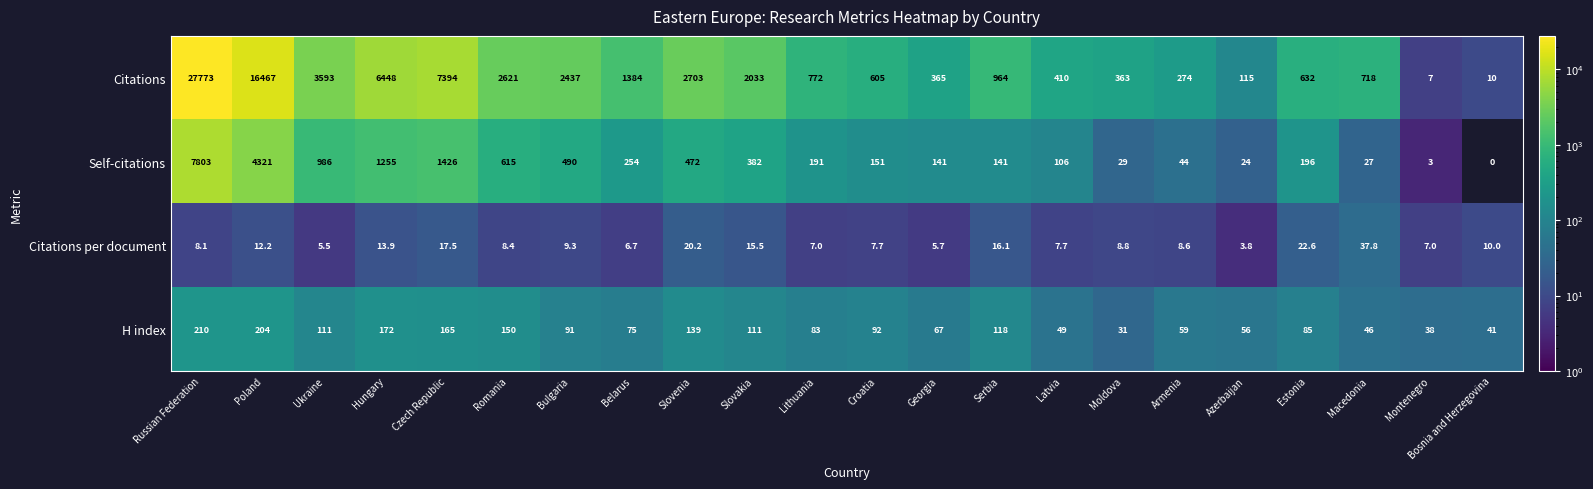

At which category is the sum across all series the highest?

Russian Federation